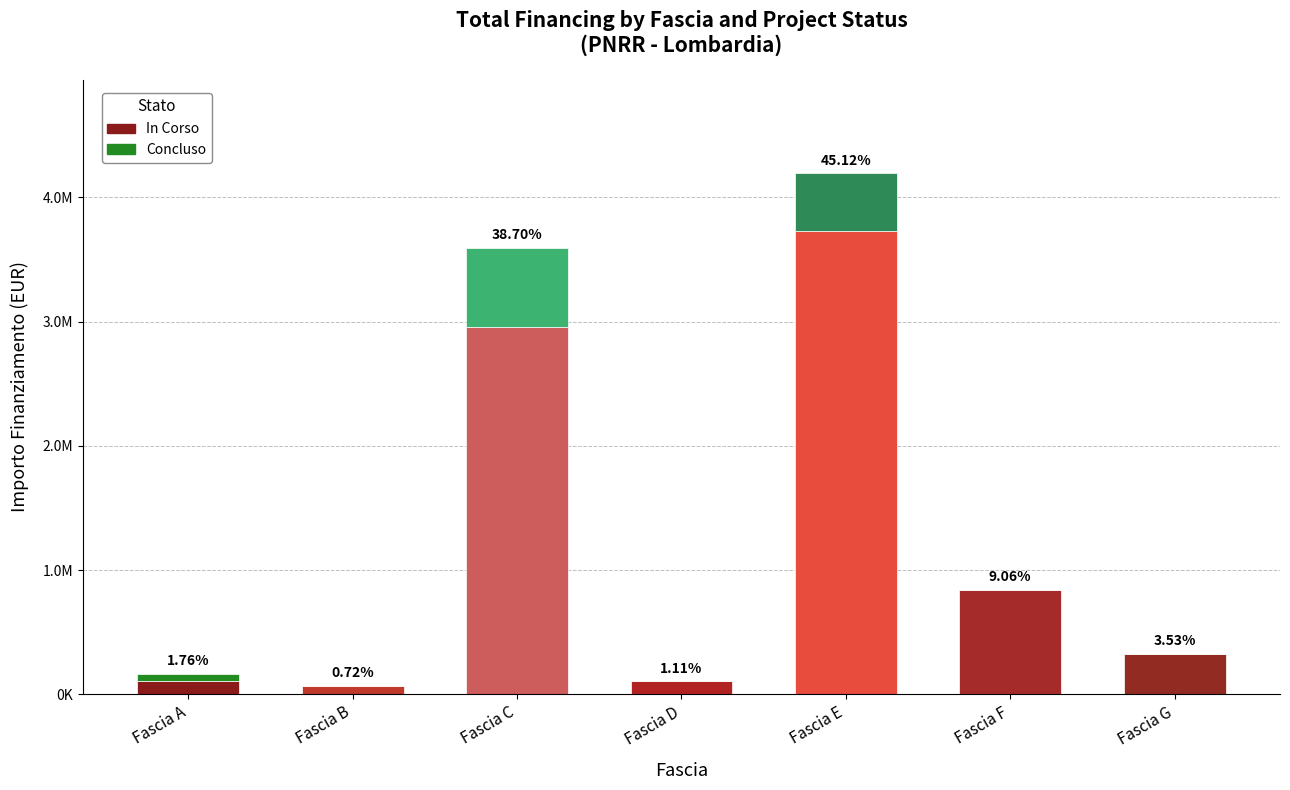

Are the bars horizontal?

No